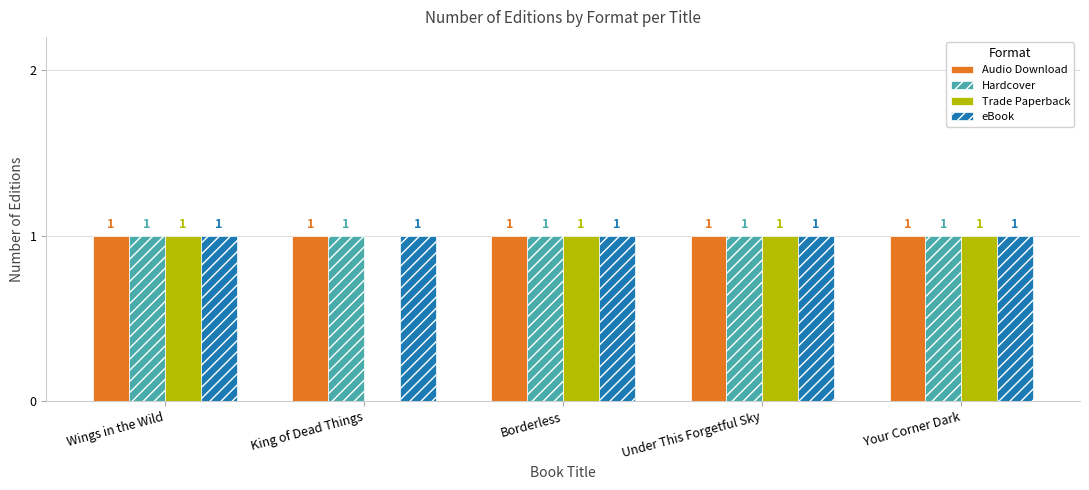

What is the total value across all series at Wings in the Wild?

4